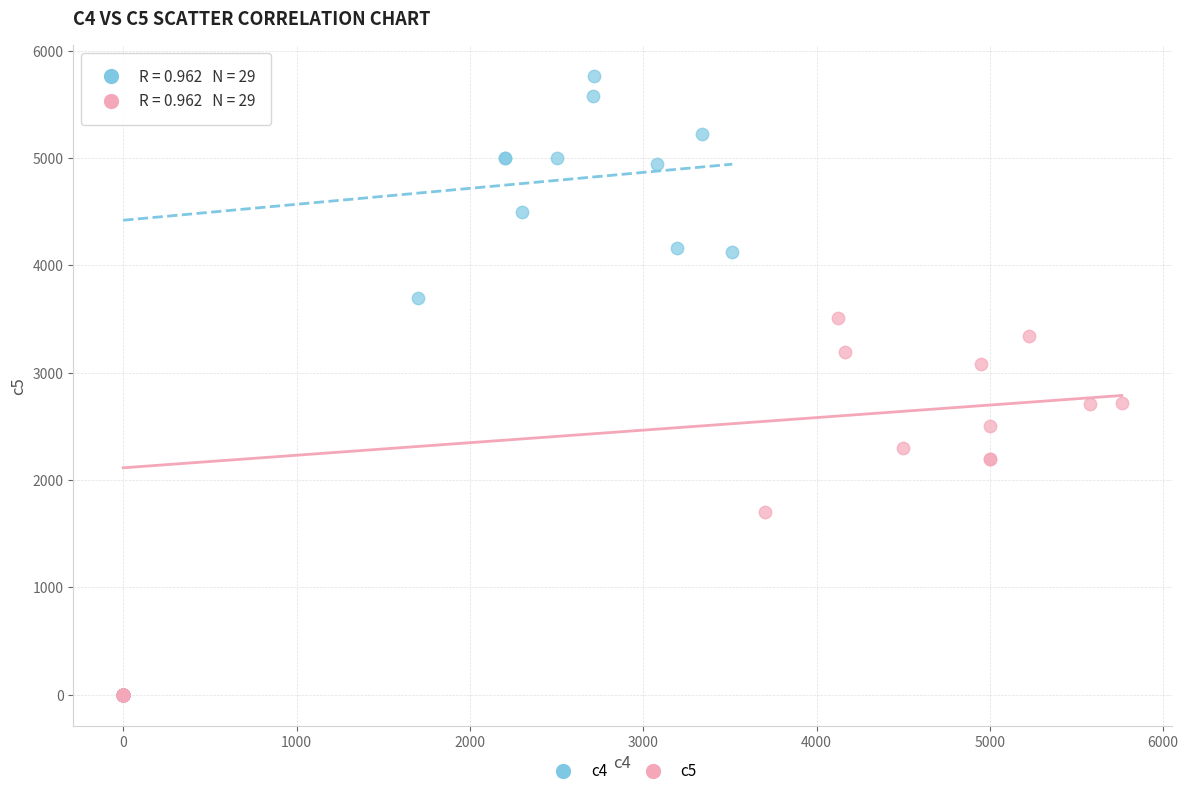

Which series has the widest spread of Y values?

c4